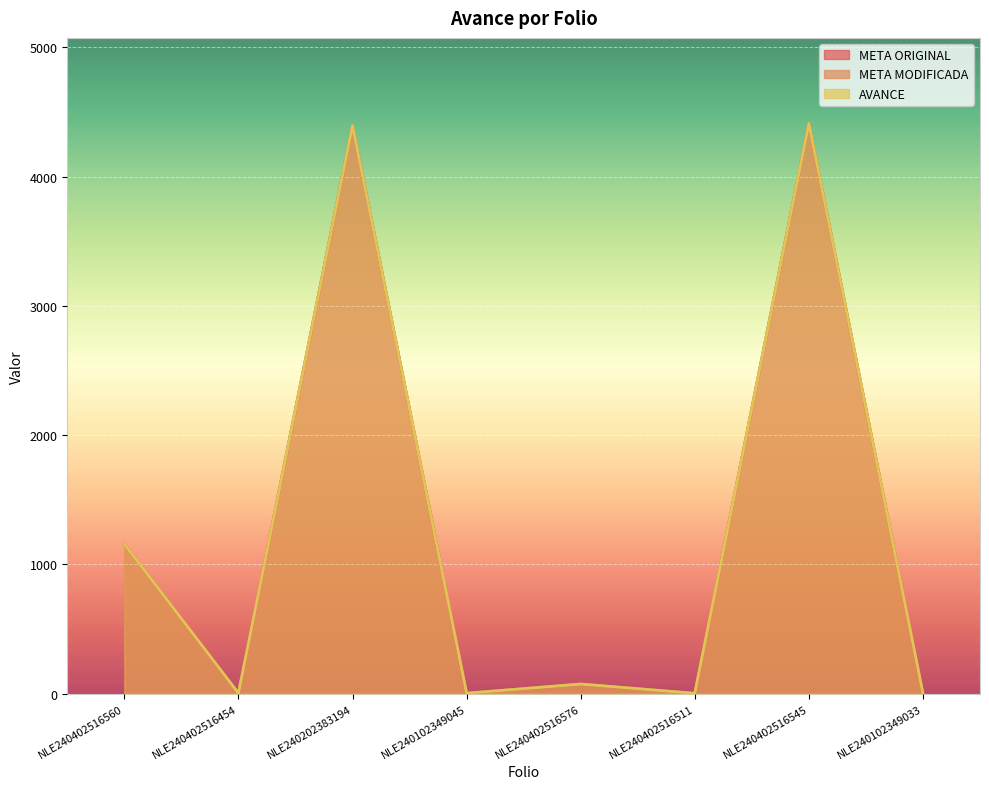

Reading left to right, list all the values displayed in this chart.

META ORIGINAL: 1158.0	3.0	4394.2	3.0	74.0	2.0	4411.0	1.0
META MODIFICADA: 1158.0	3.0	4394.2	3.0	74.0	2.0	4411.0	1.0
AVANCE: 1158.0	3.0	4394.2	3.0	74.0	2.0	4411.0	1.0